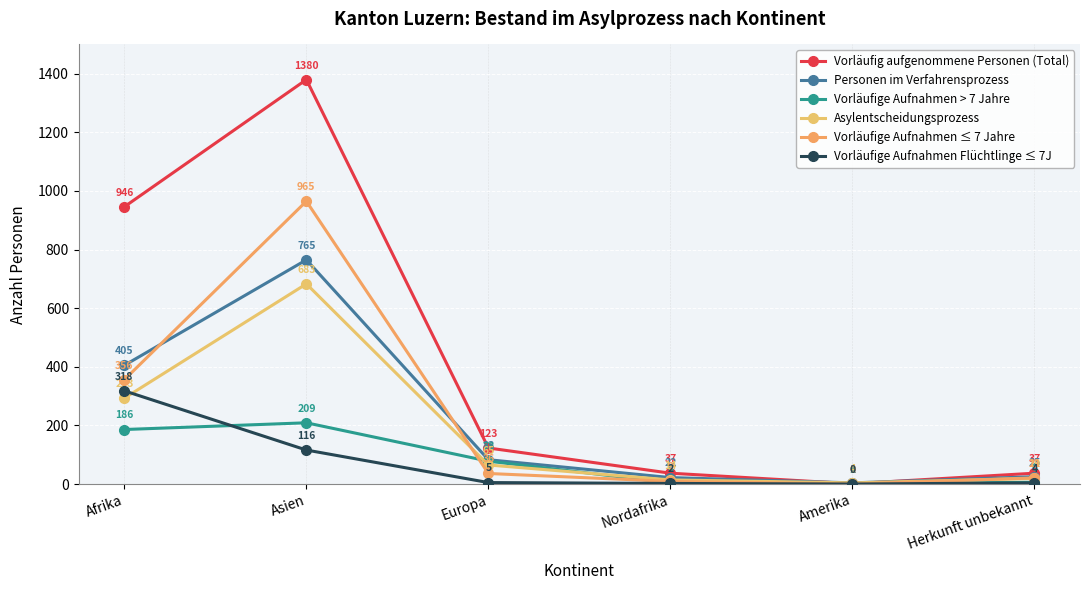

Where is Personen im Verfahrensprozess nearest to the value 384?

Afrika